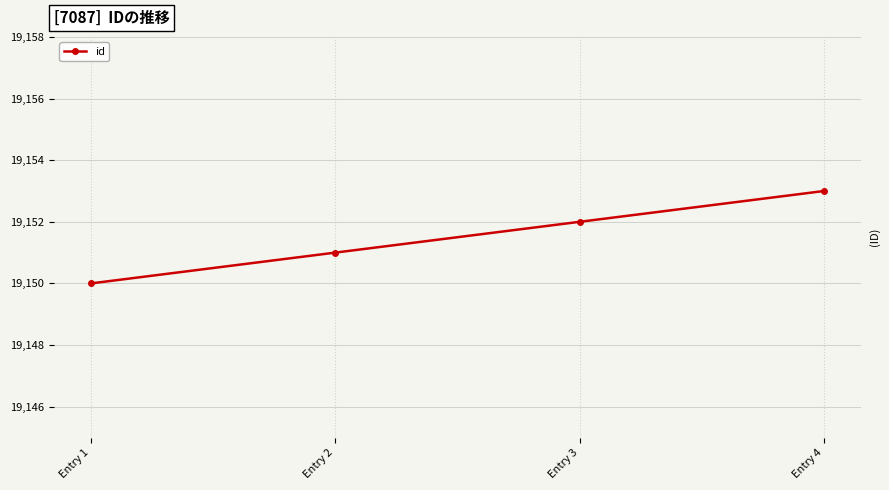

How many data points are less than 19152?

2